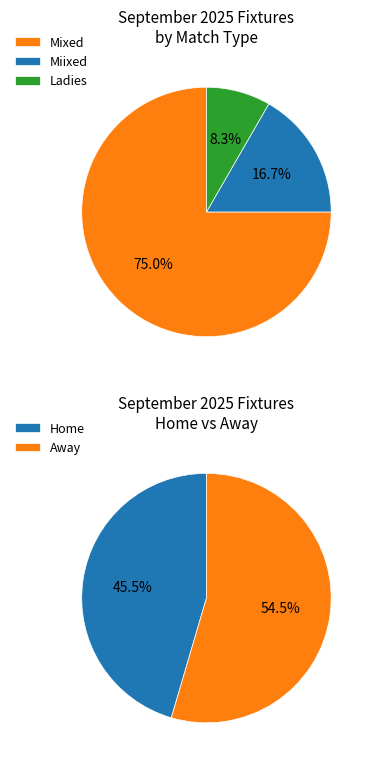

Is there any slice that represents more than half of the pie?

Yes